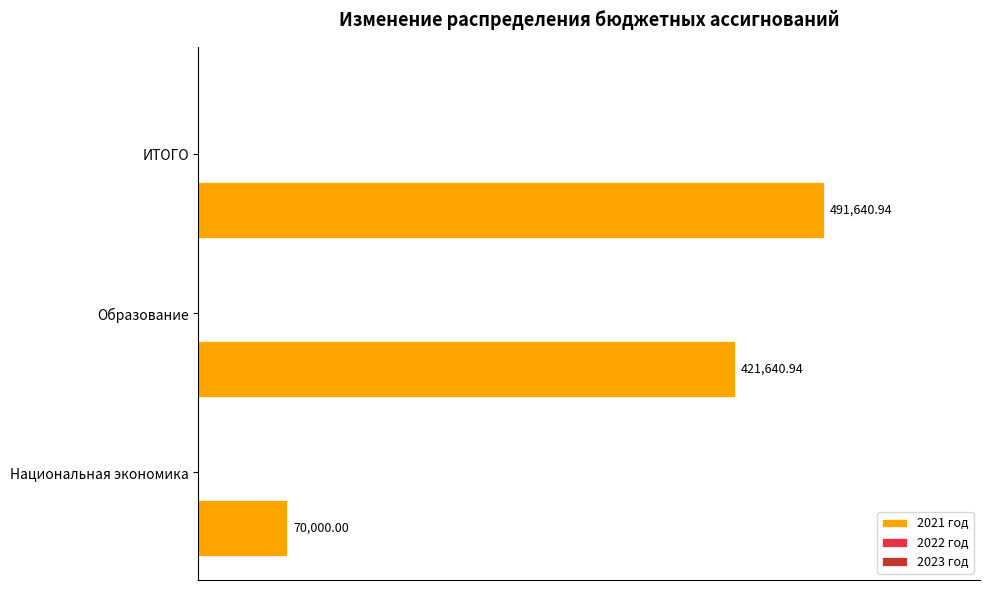

What is the difference between the second highest and minimum values?

351640.9